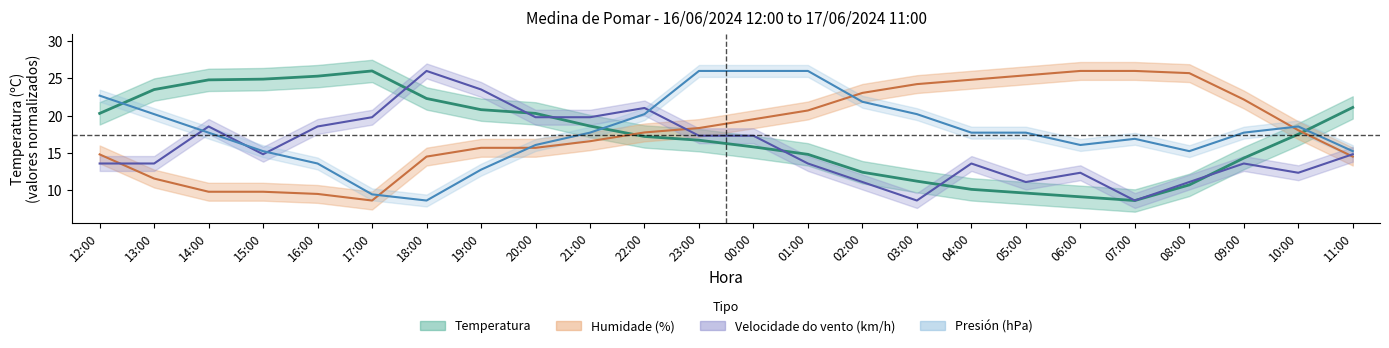

What is the maximum value shown in the chart?

26.0